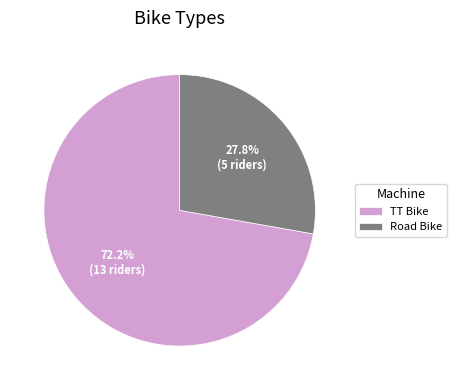

True or false: TT Bike accounts for 72% of the total.

True